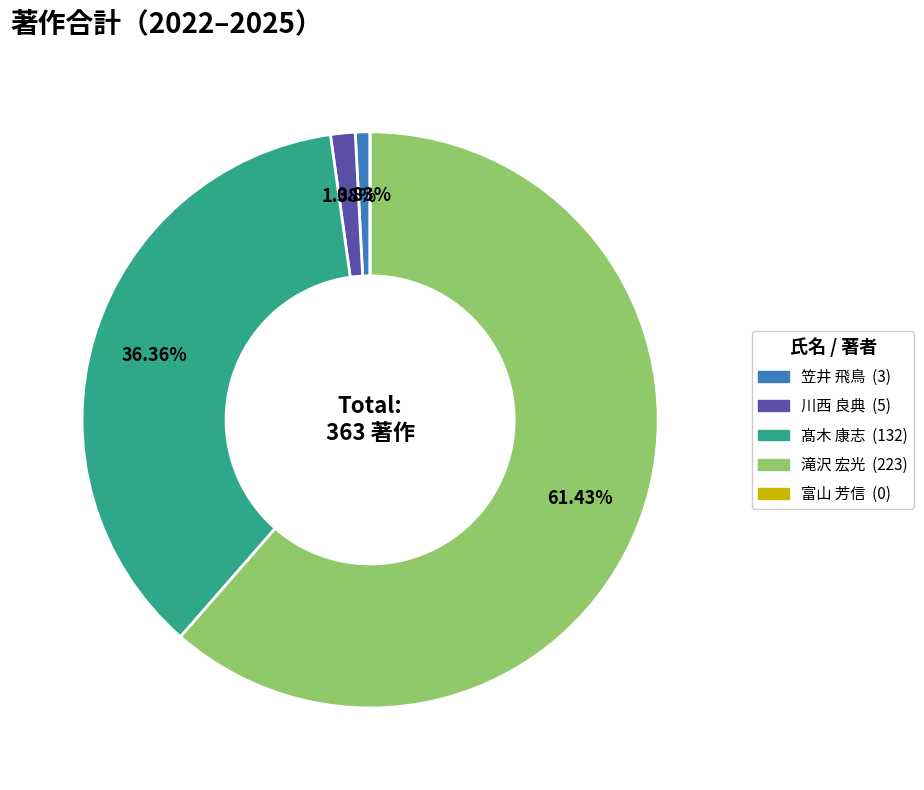

Is it true that 川西 良典 is 7% of the pie?

False